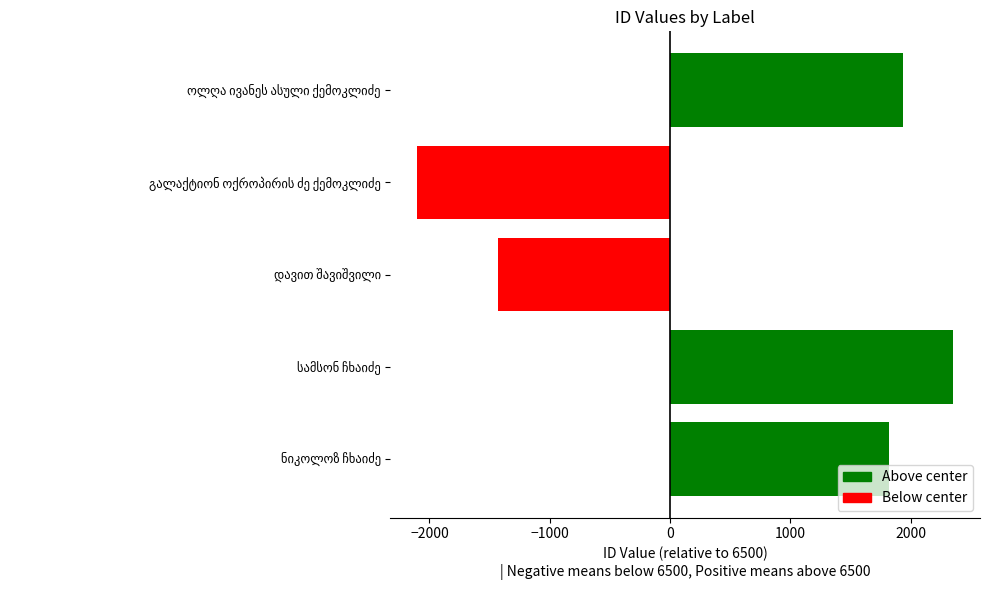

What is the difference between the maximum and minimum values?

4456